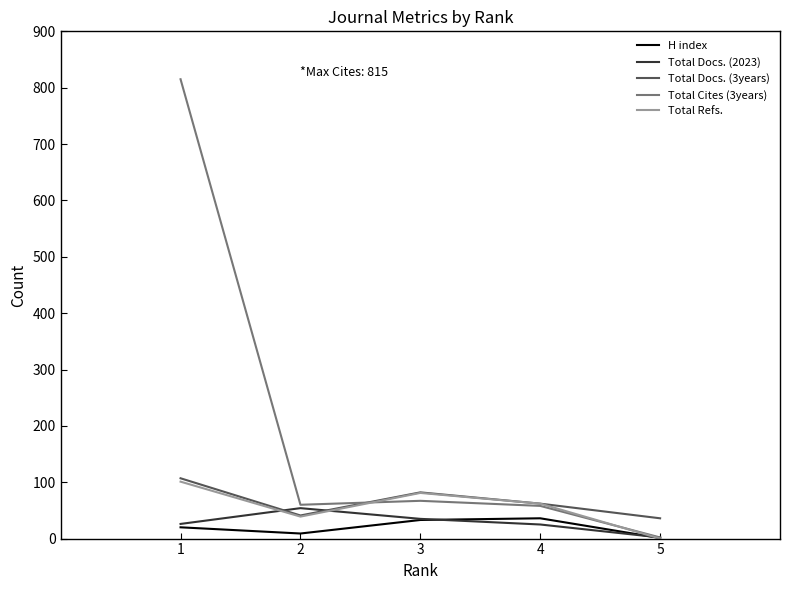

Is it true that Total Cites (3years) equals 87 at 2?

False